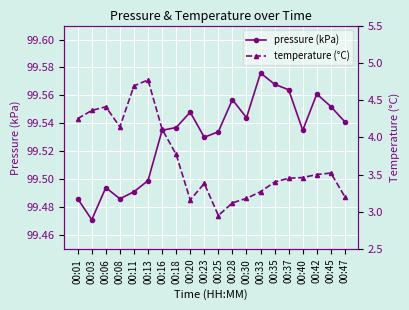

What is the sum of all pressure (kPa) values?

1990.6